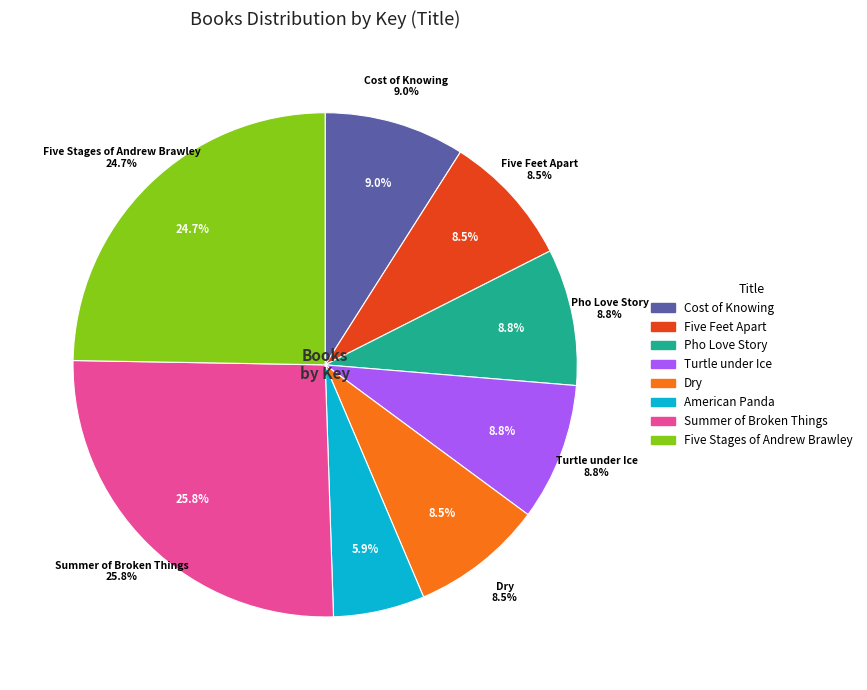

Is the sum of Dry and Summer of Broken Things greater than half?

No